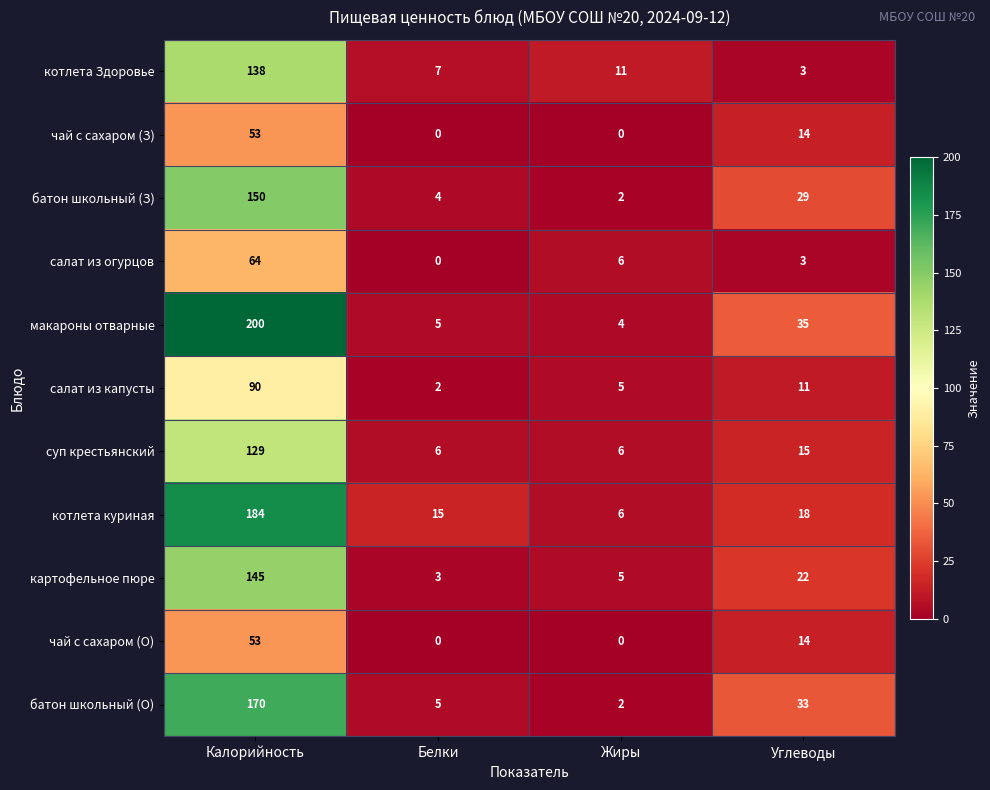

What is the sum of all котлета куриная values?

223